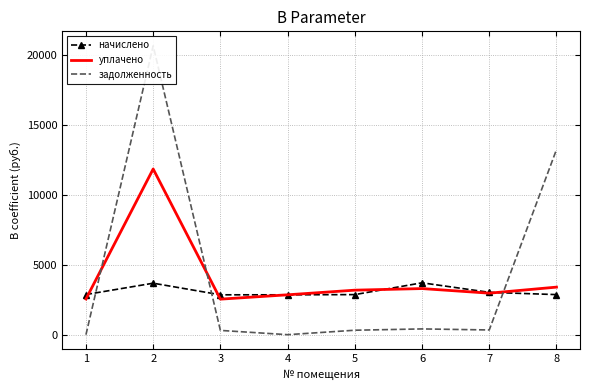

After their last crossing, which series has the higher values: начислено or задолженность?

задолженность